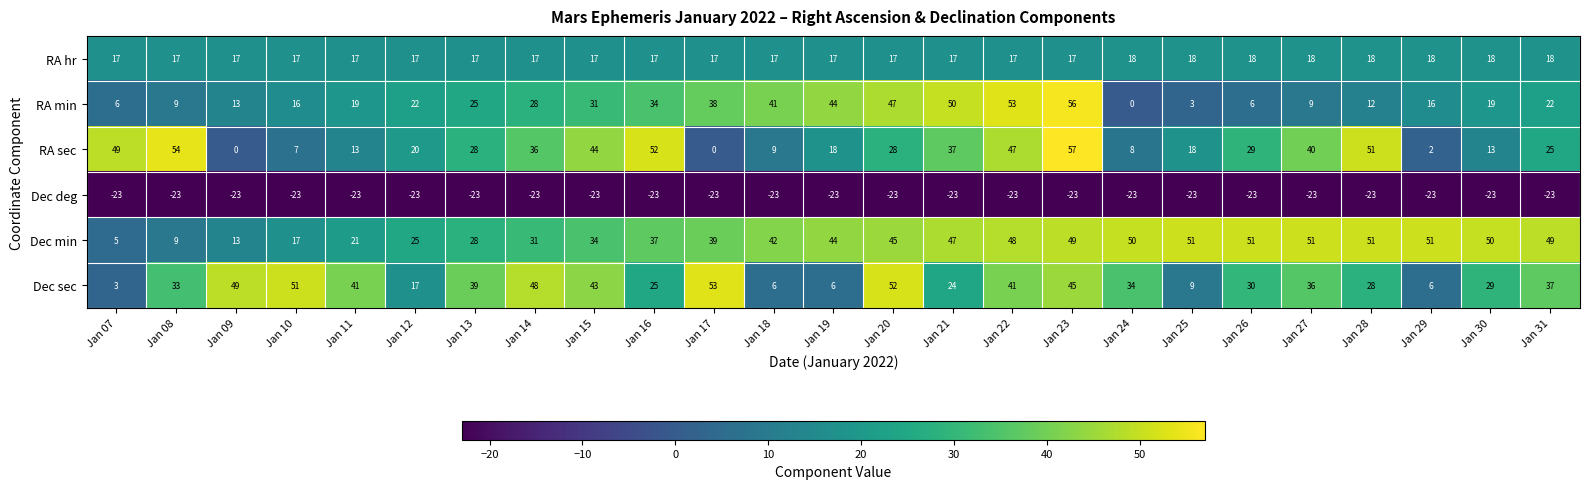

Which category has the highest value across all series?

Jan 23